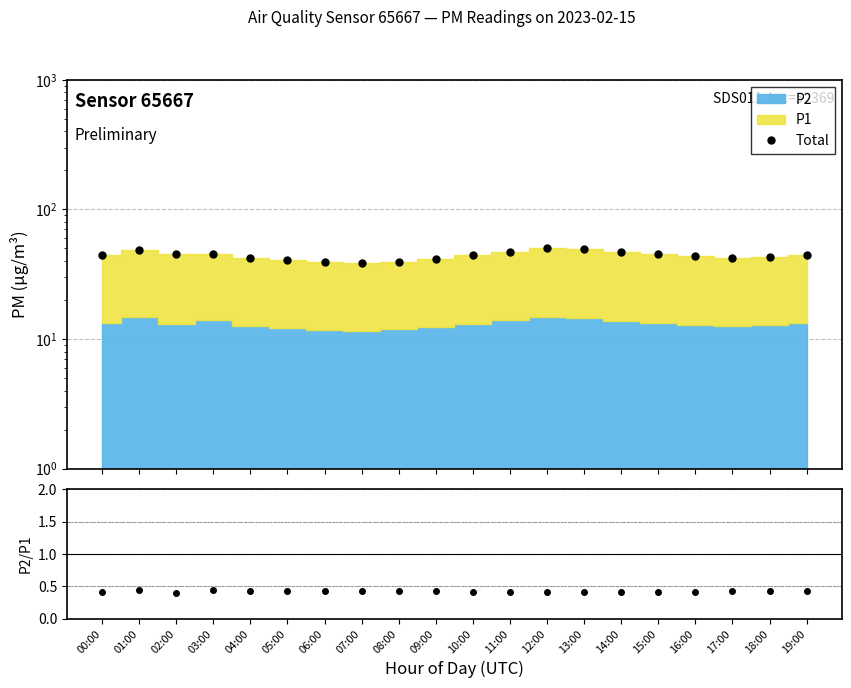

What is the label of the 7th point from the left?

06:00